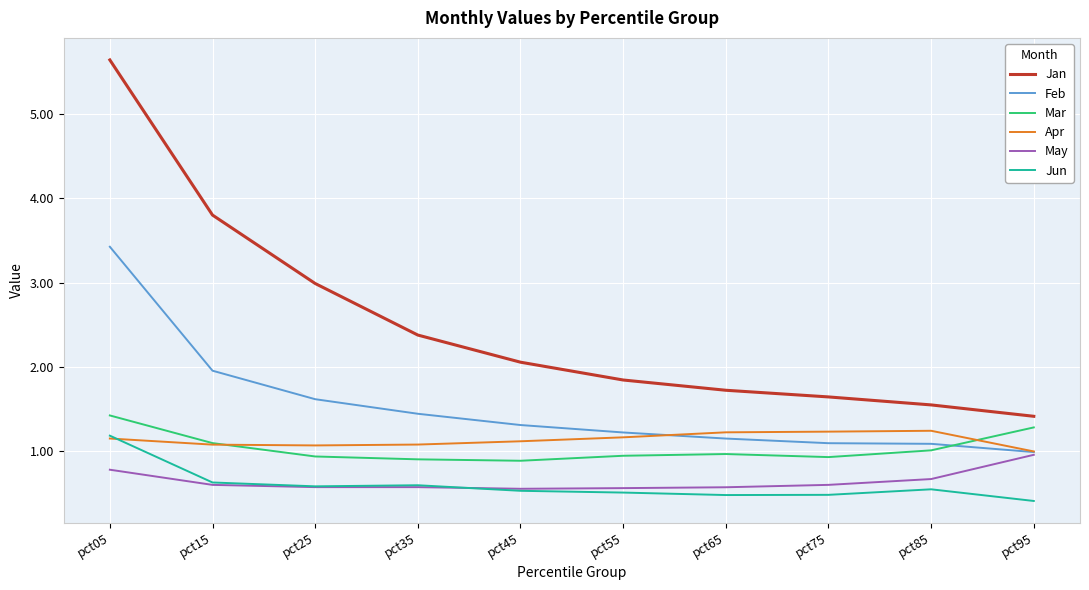

What are all the series names shown in the legend?

Jan, Feb, Mar, Apr, May, Jun